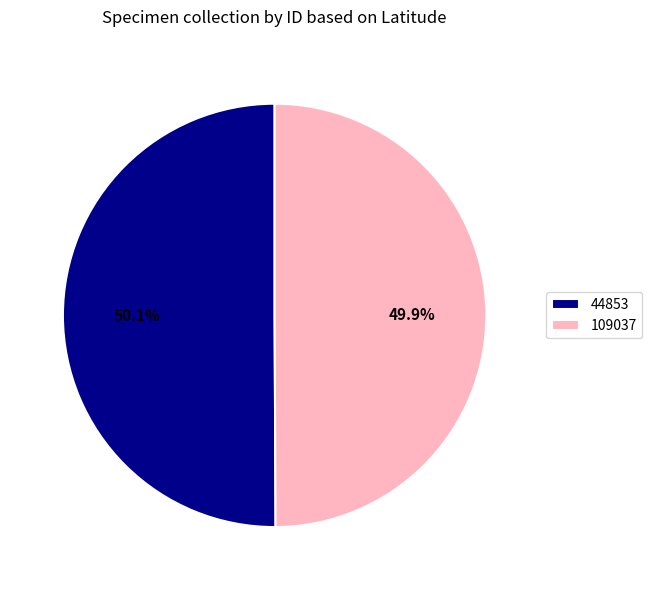

Is it true that 44853 is 50% of the pie?

True